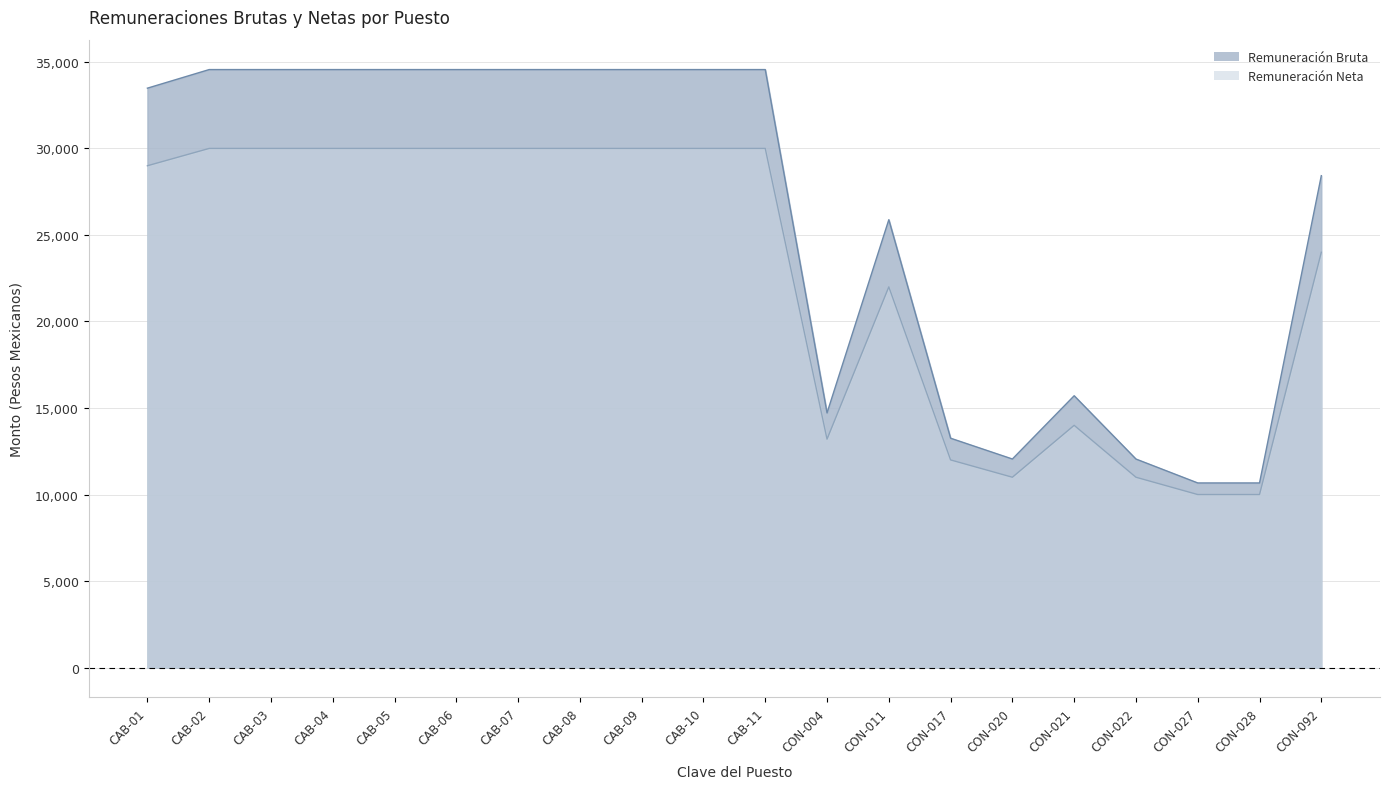

True or false: Remuneración Bruta has a value of 21462.8 at CAB-03.

False